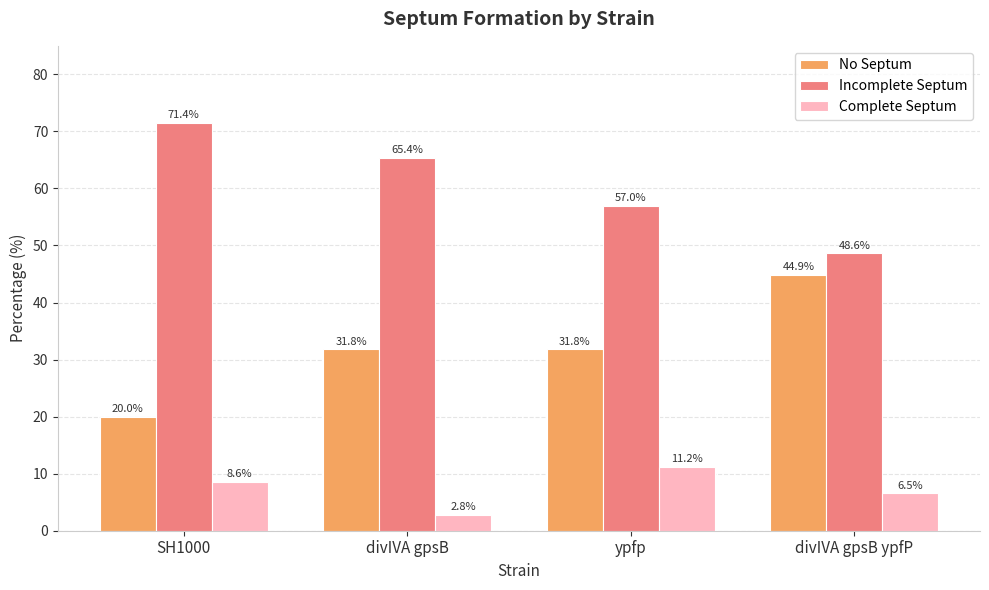

At which label does Complete Septum first exceed 8?

SH1000